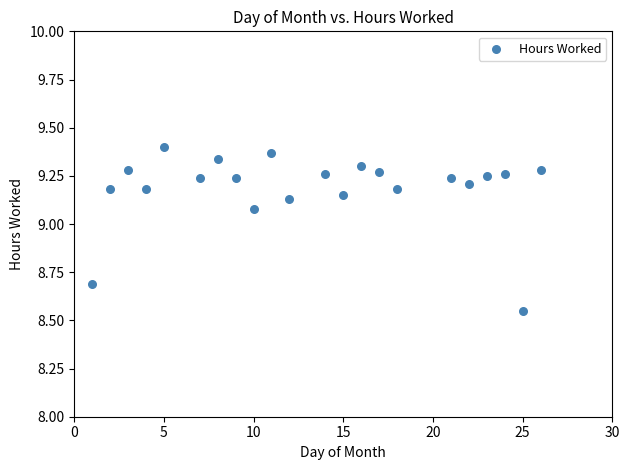

What is the range of X values (max minus min)?

25.0